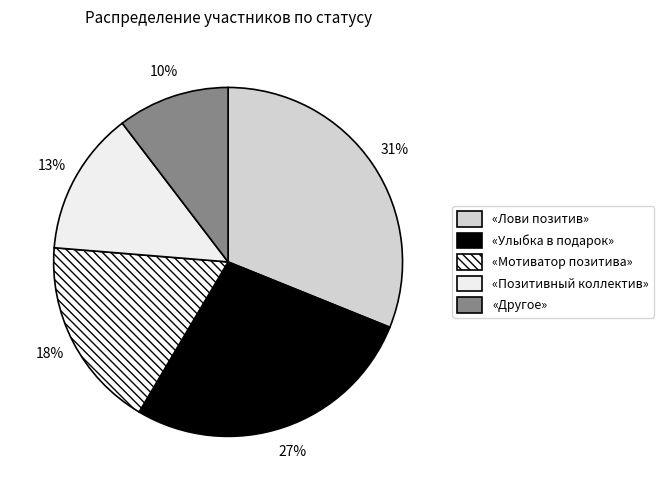

How many segments does this pie chart have?

5